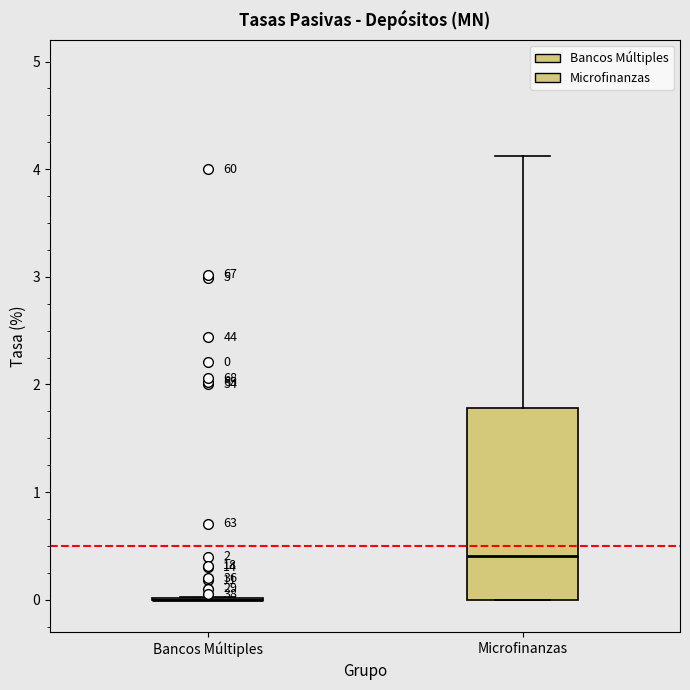

Comparing the boxes themselves (not the whiskers), which one is the tallest?

Microfinanzas